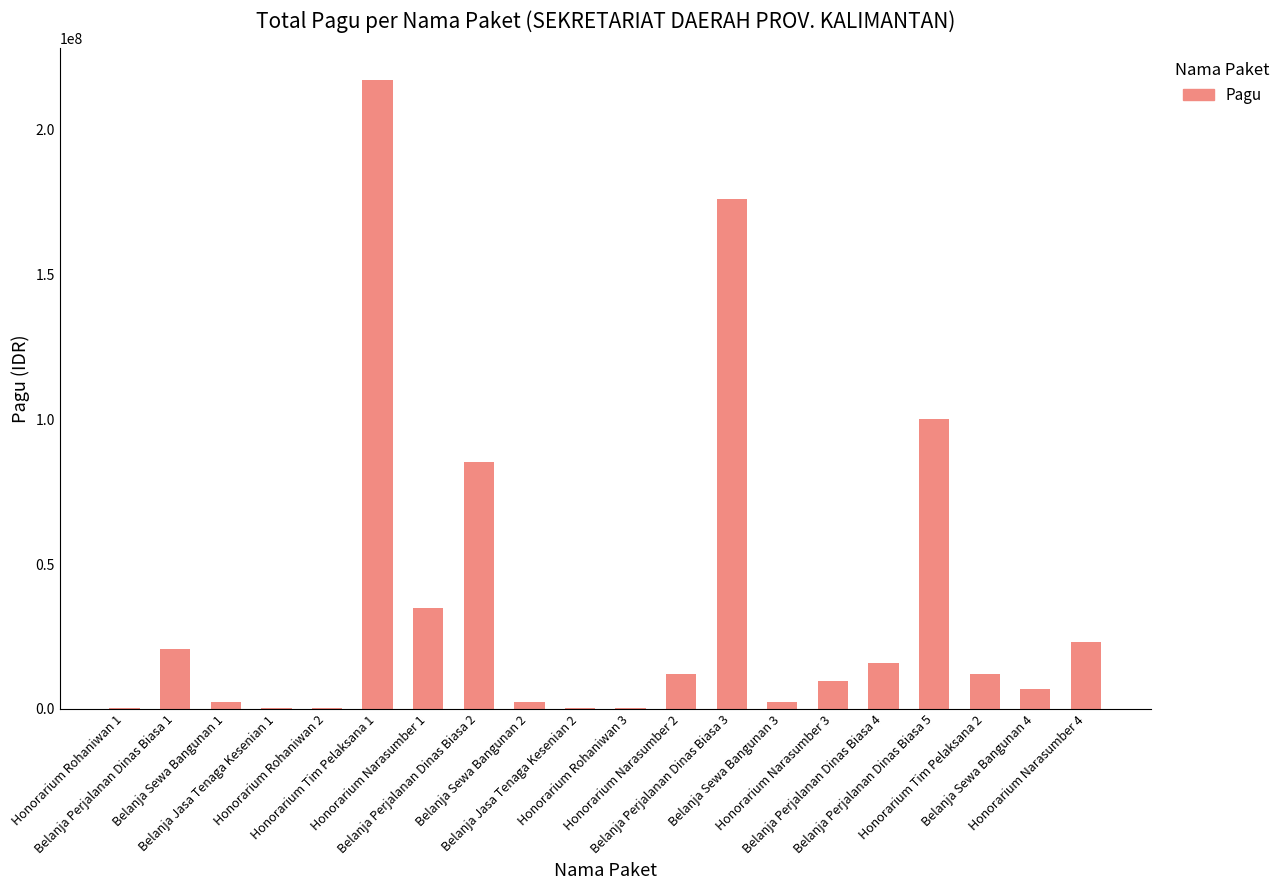

What is the maximum value shown in the chart?

217200000